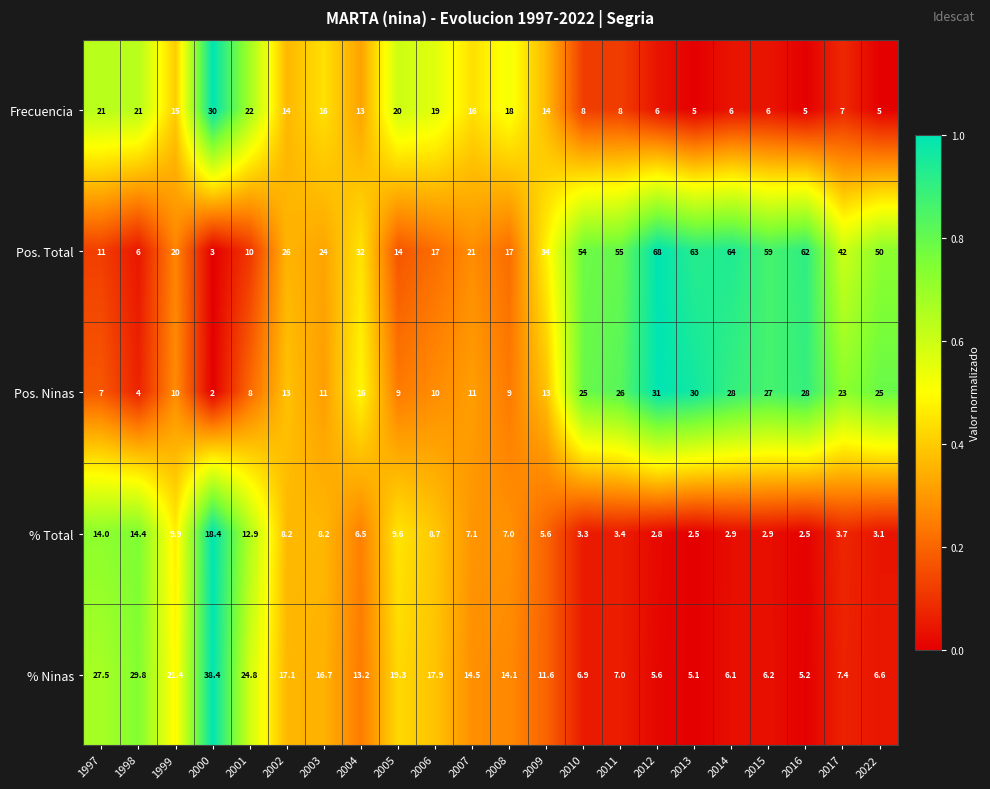

The value of % Total at 1999 is 9.9. True or false?

True